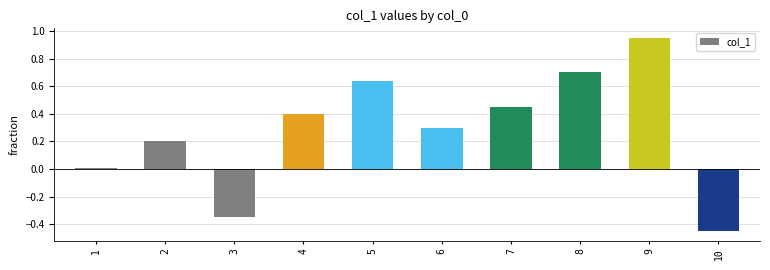

What is the sum of the values at 5 and 8?

1.3